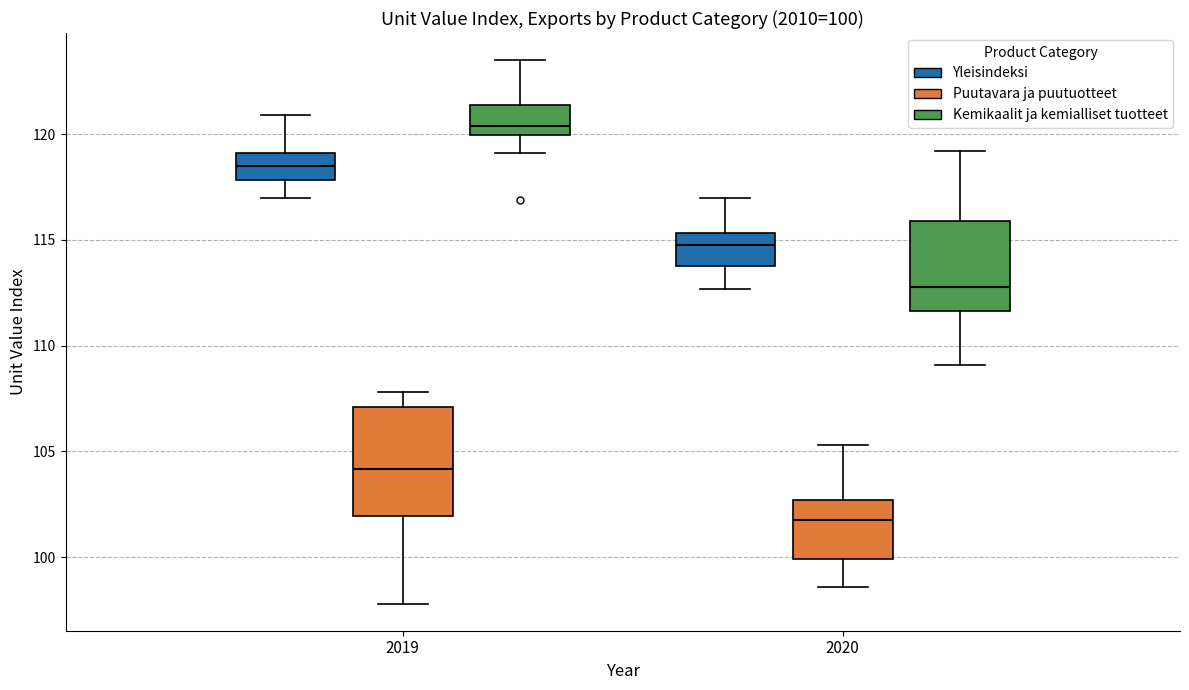

Which box is the tallest, from its lower edge to its upper edge?

2019 (Puutavara ja puutuotteet)